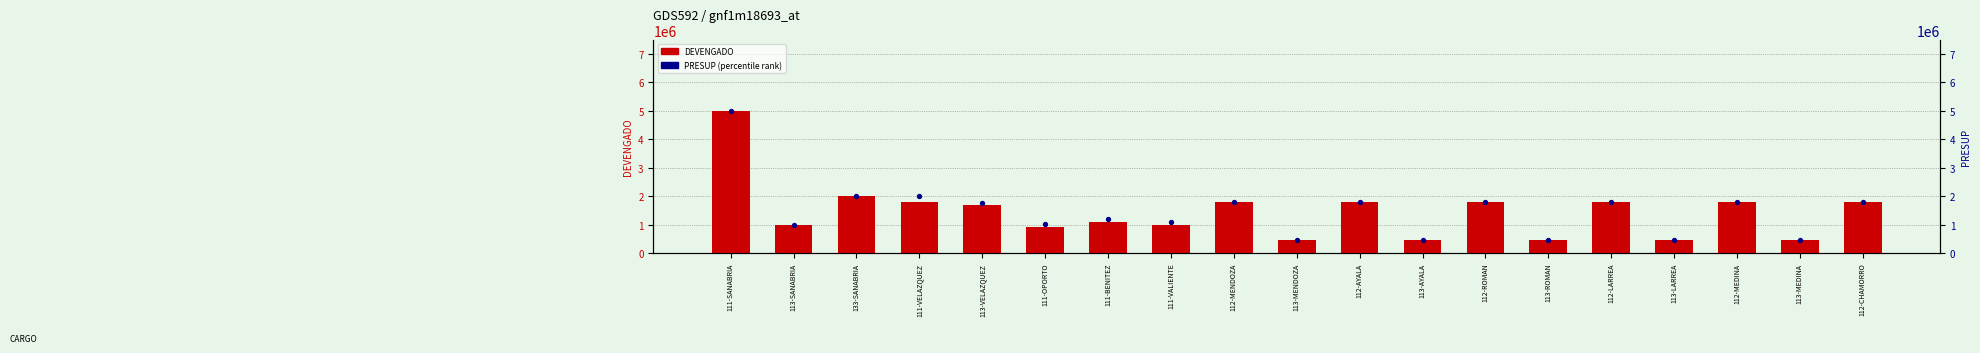

At which category is the sum across all series the highest?

111-SANABRIA